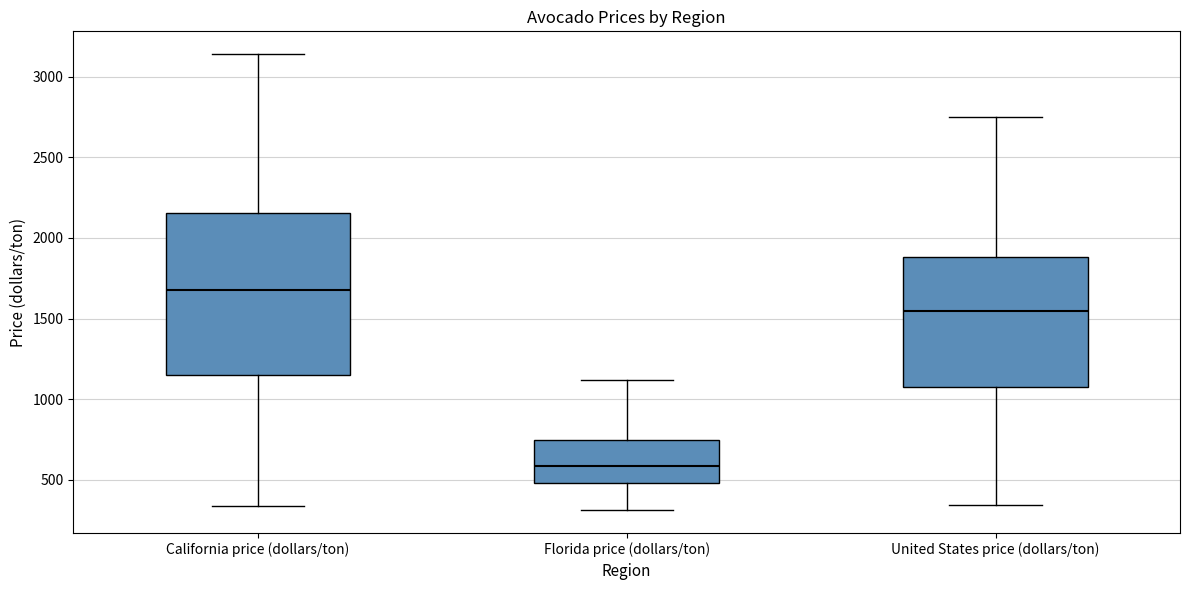

Comparing the boxes themselves (not the whiskers), which one is the tallest?

California price (dollars/ton)